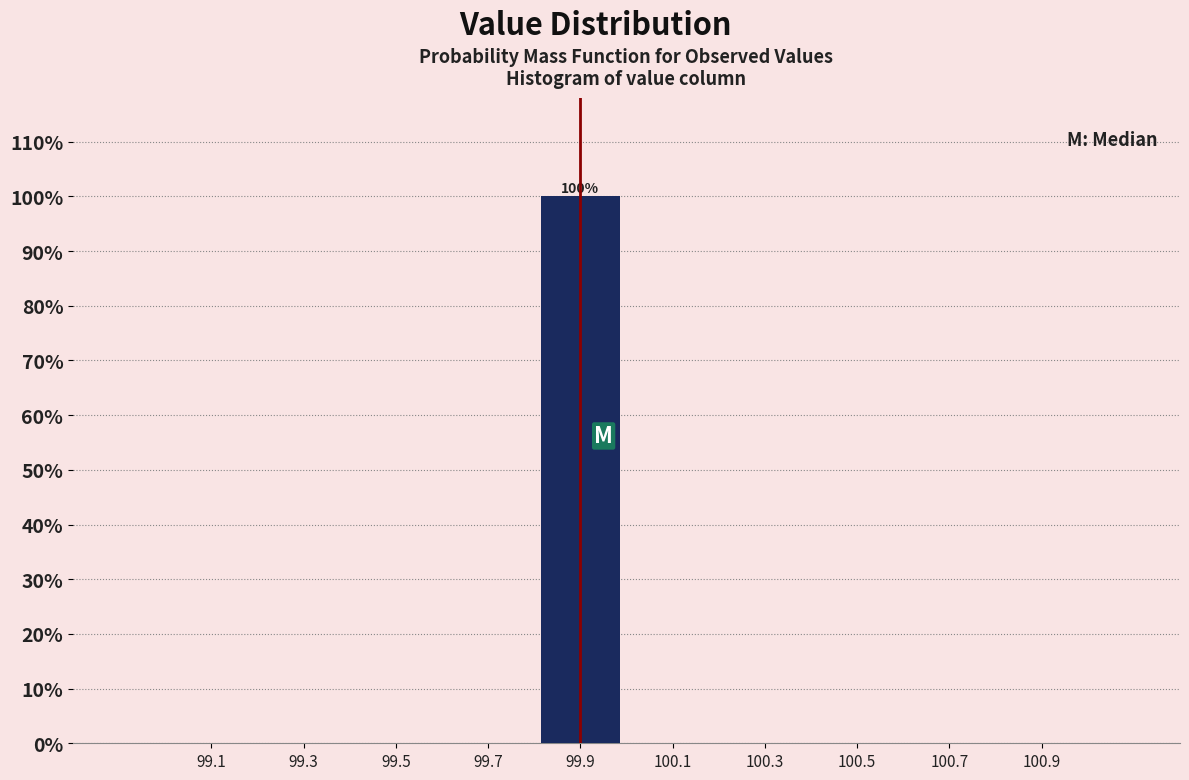

Over which range of the x-axis is the bar tallest?

99.8 to 100.0